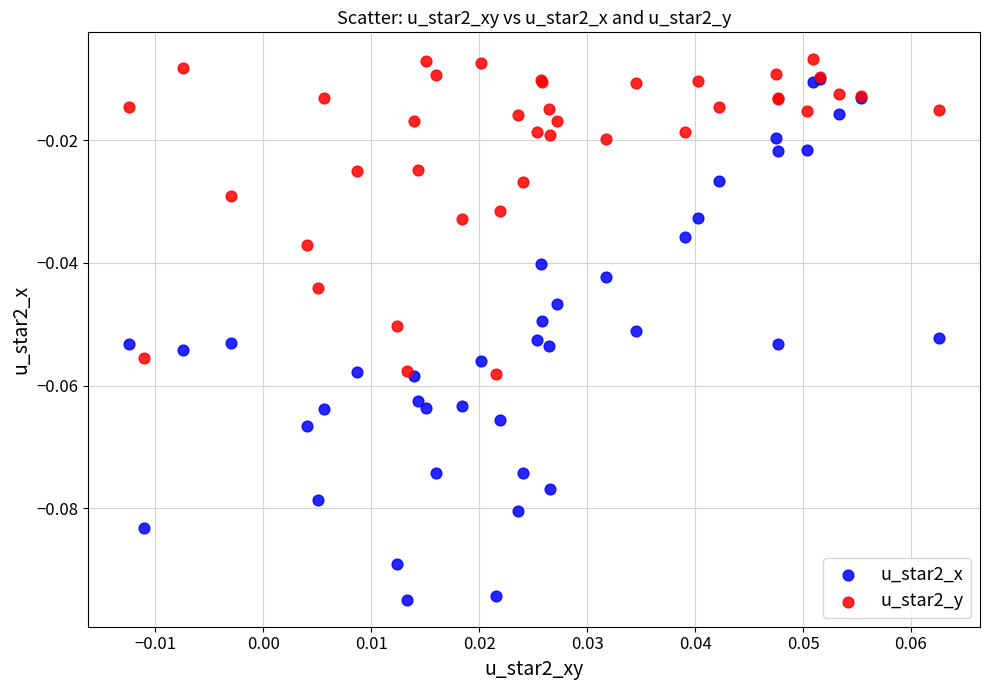

What are all the series names shown in the legend?

u_star2_x, u_star2_y